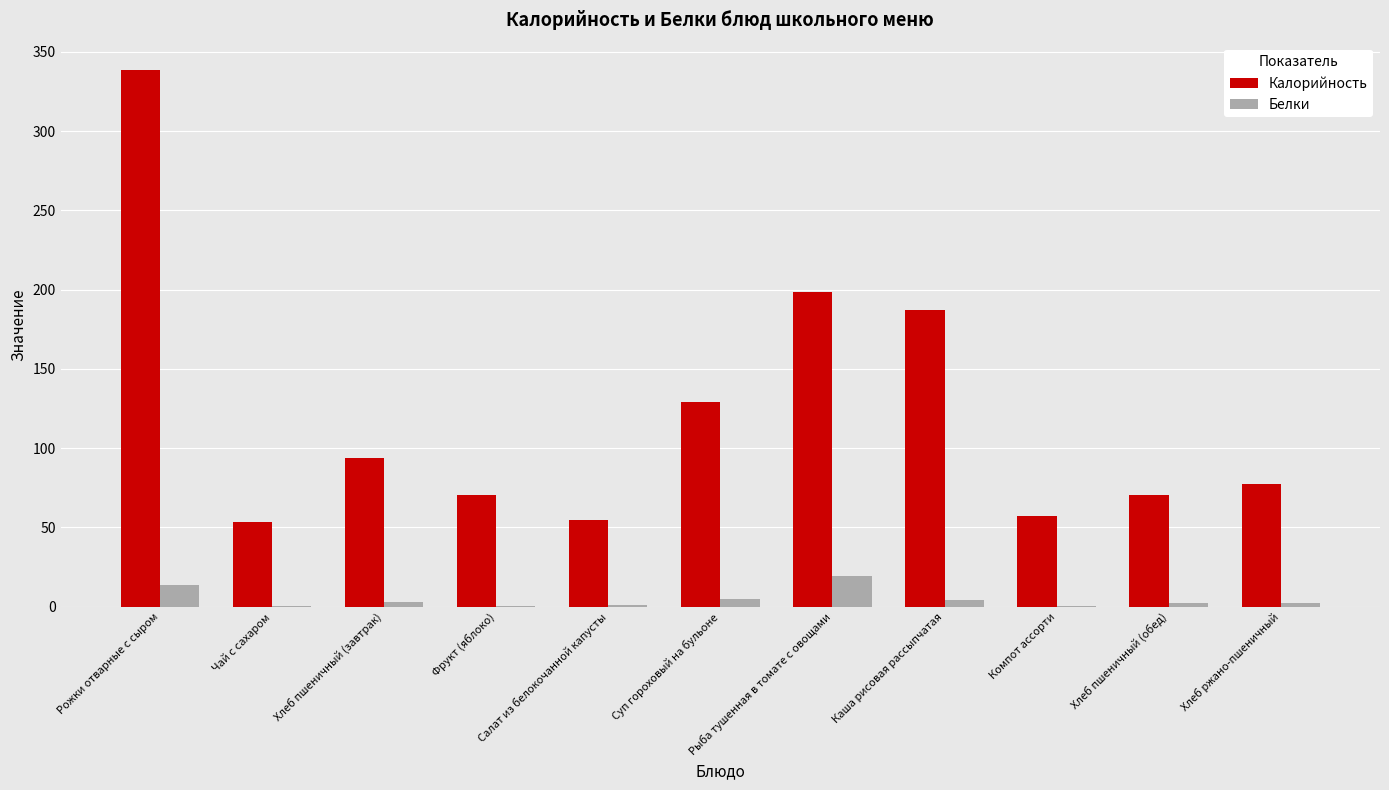

What is the maximum value for Белки?

19.4